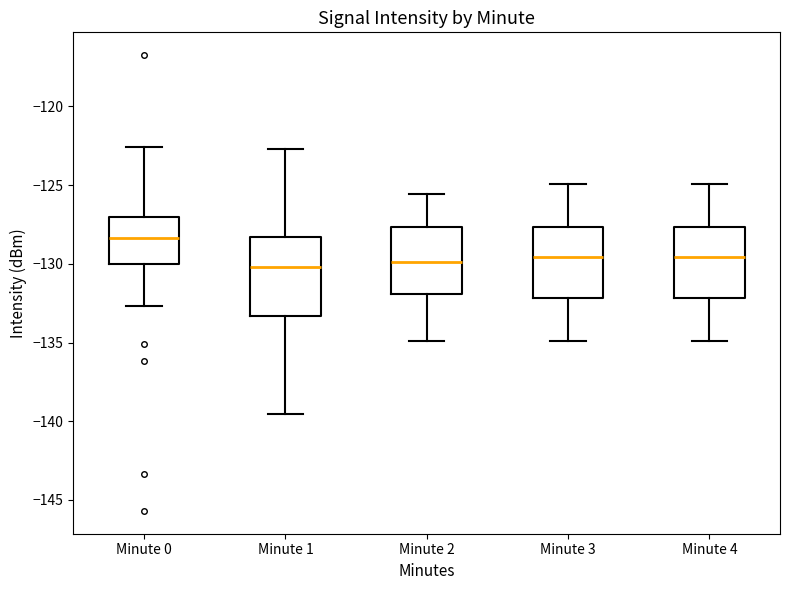

Where is the lower edge of the box for Minute 0 on the y-axis? The values are not printed on the chart, so give them approximately, as read against the axis.

-130.0